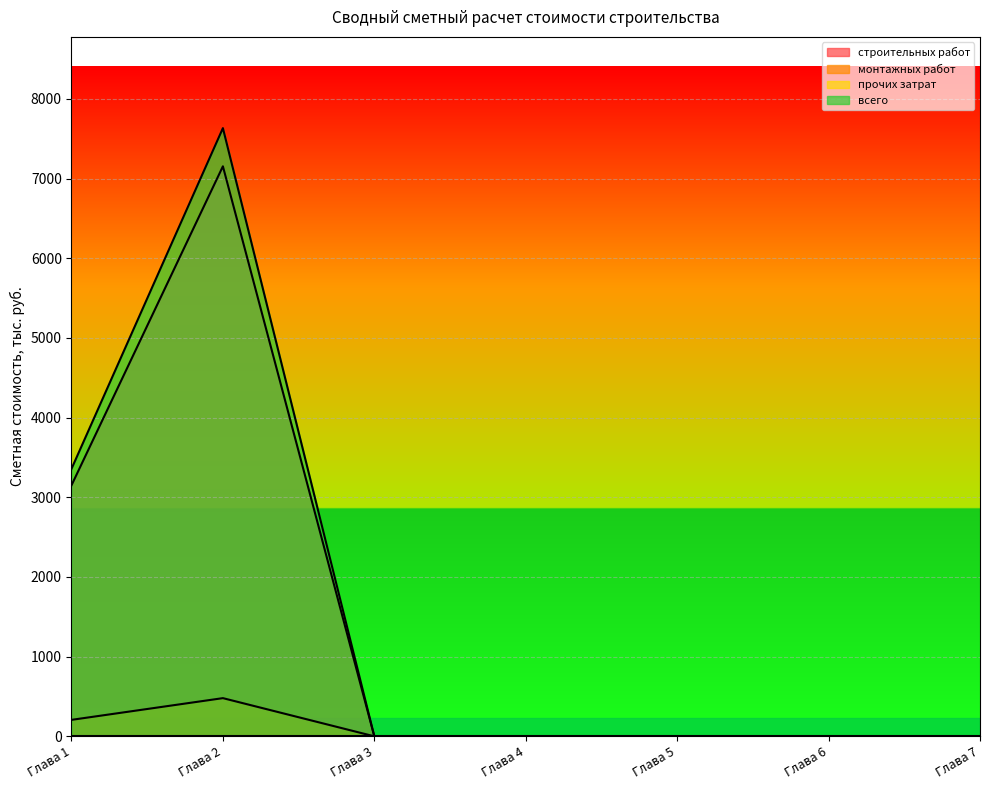

Where is the first local maximum for монтажных работ?

Глава 2